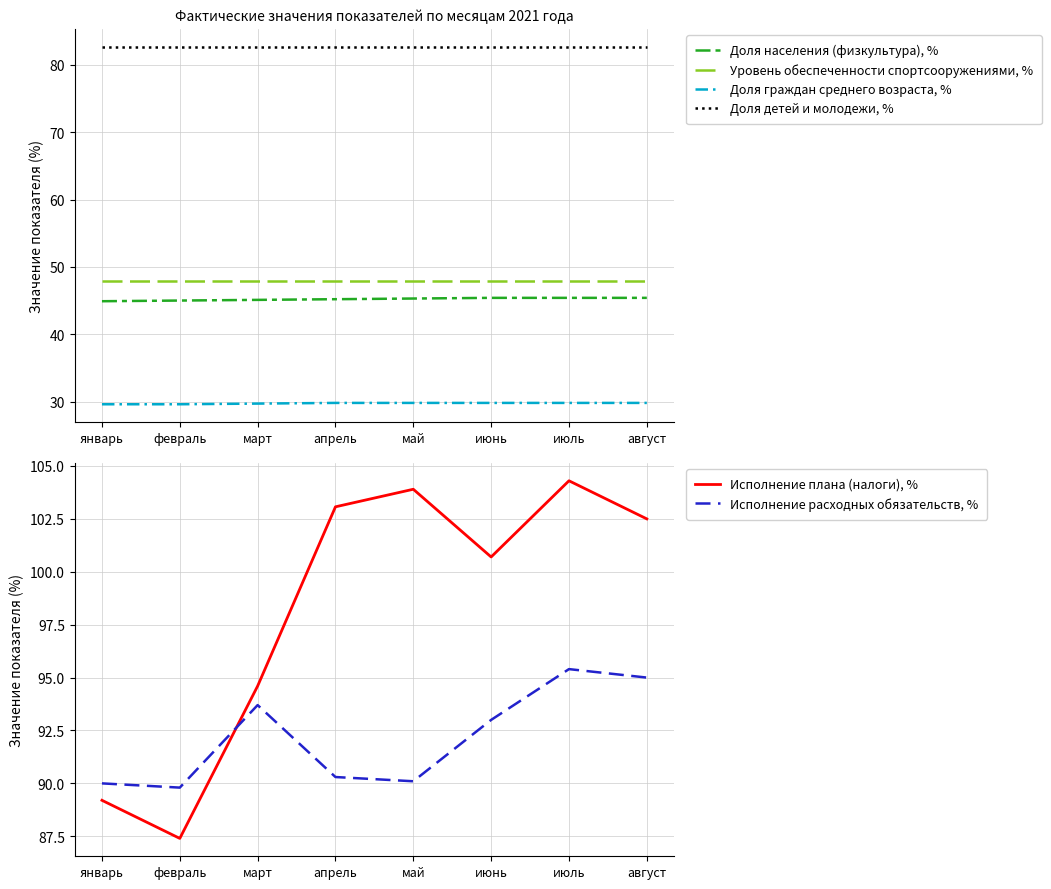

True or false: Доля населения (физкультура), % has more than 2 interior local peaks.

False